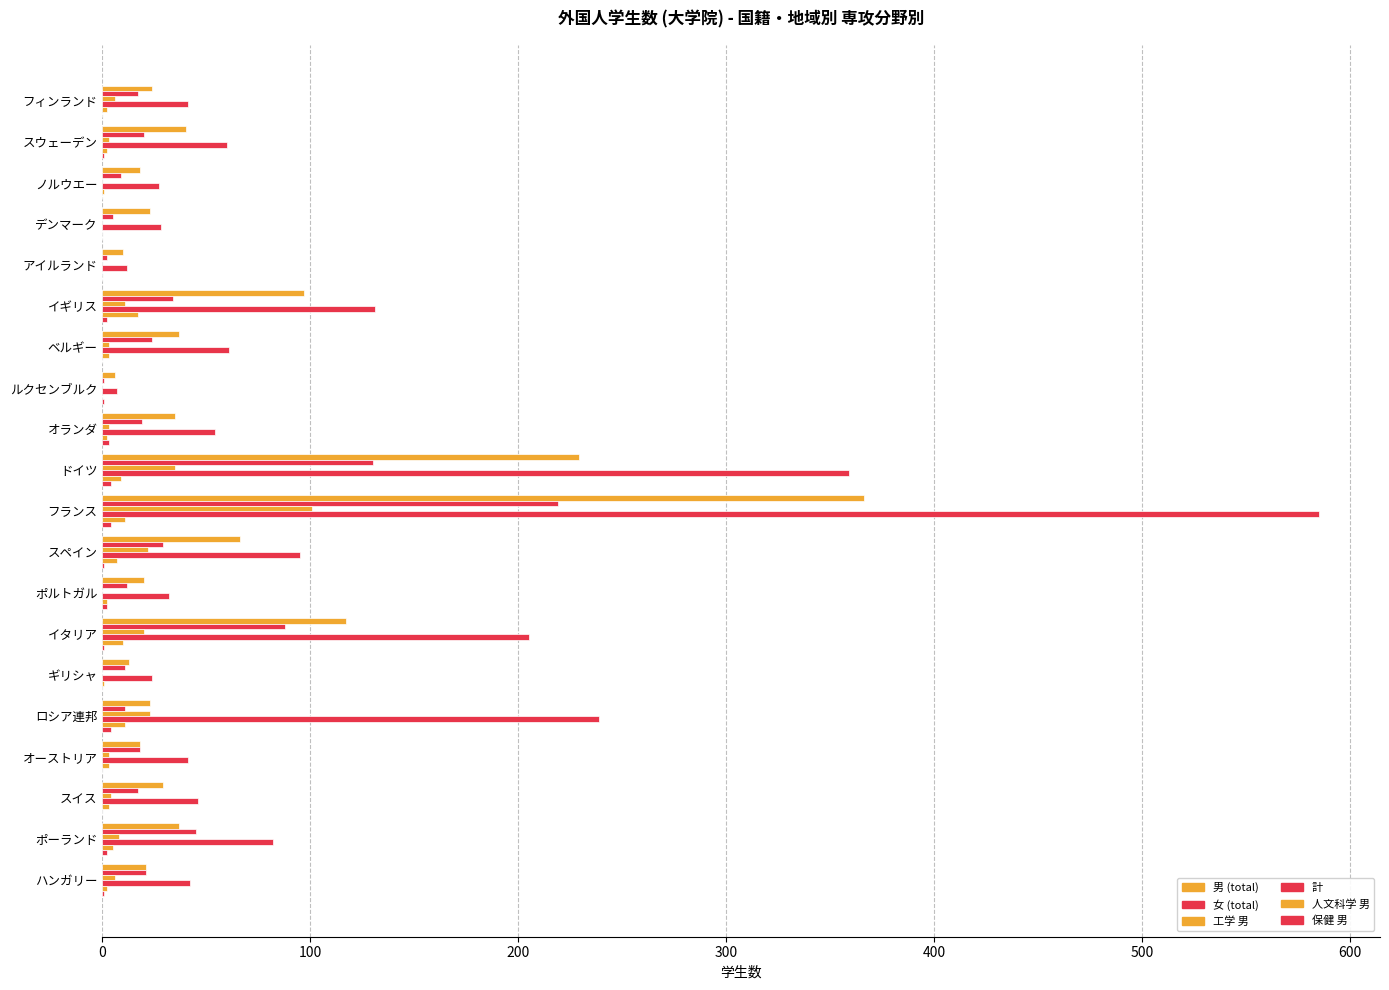

How many categories are shown in the chart?

20